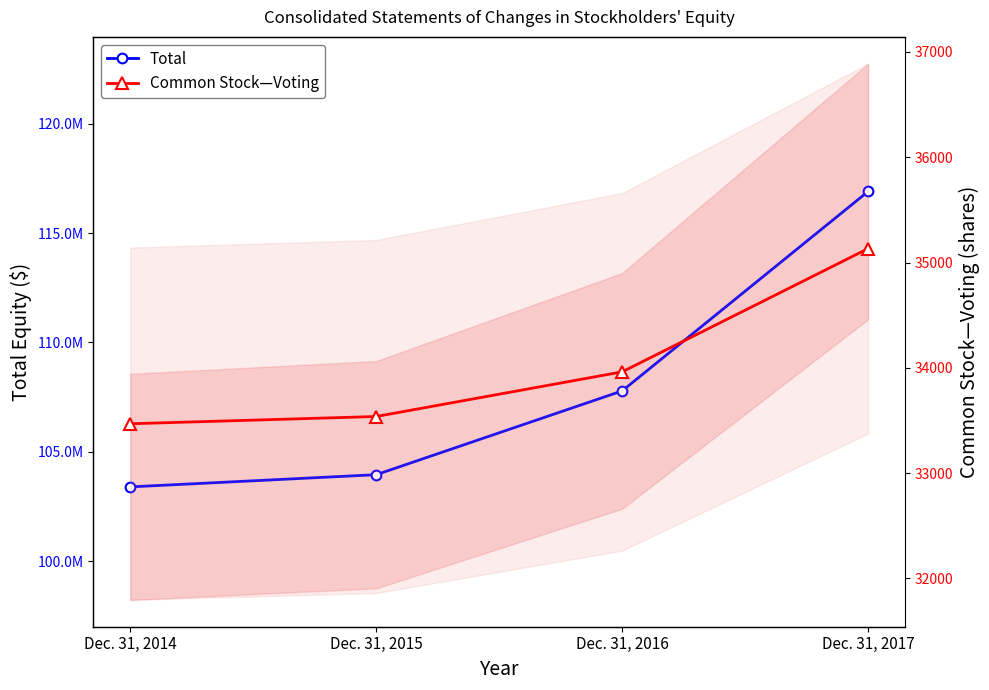

At Dec. 31, 2017, list the series in order from smallest to largest.

Common Stock—Voting, Total